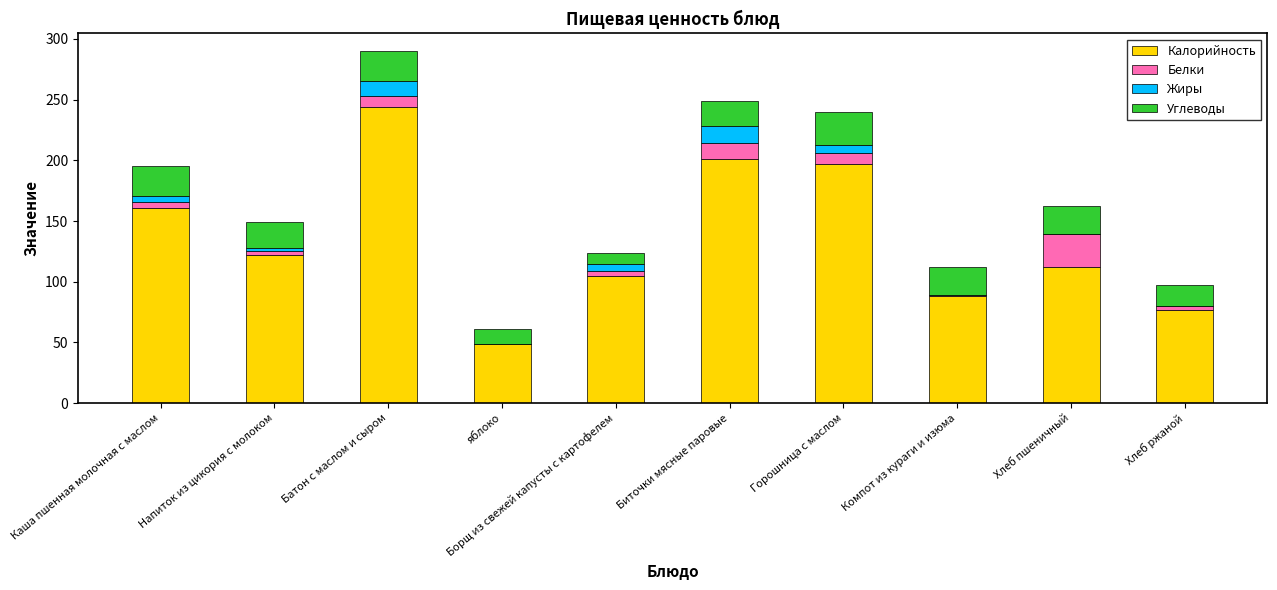

What is the total value across all series at Биточки мясные паровые?

249